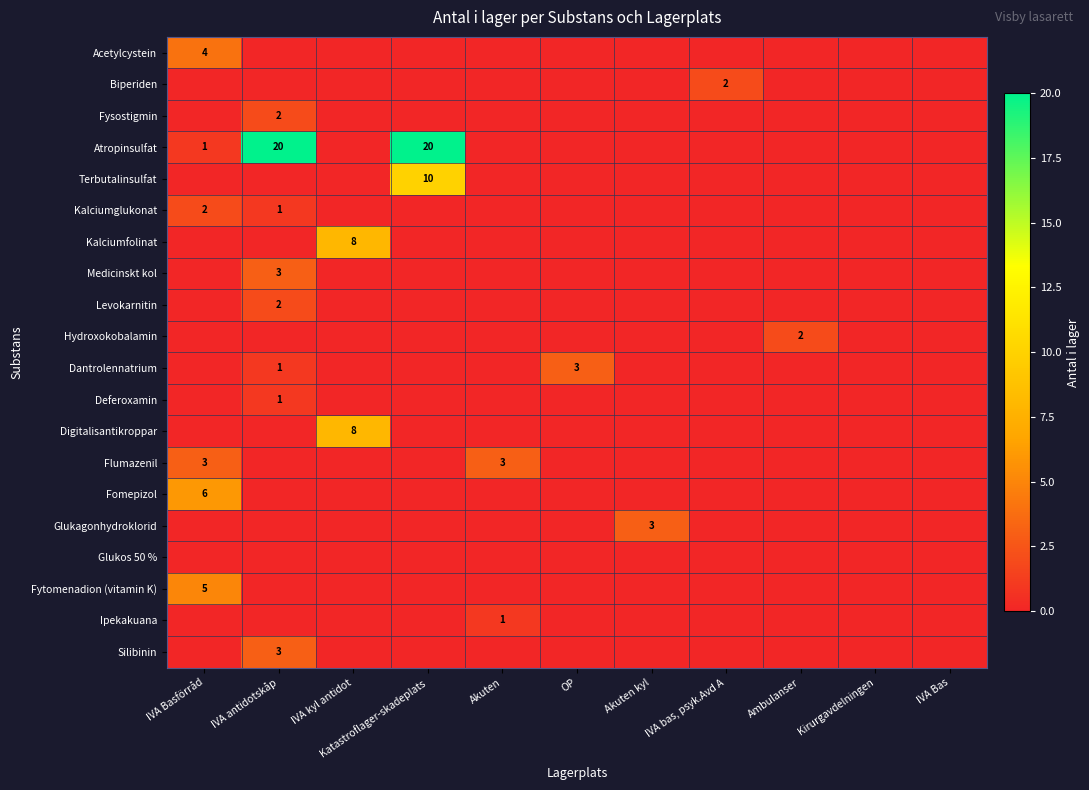

What is the sum of all Silibinin values?

3